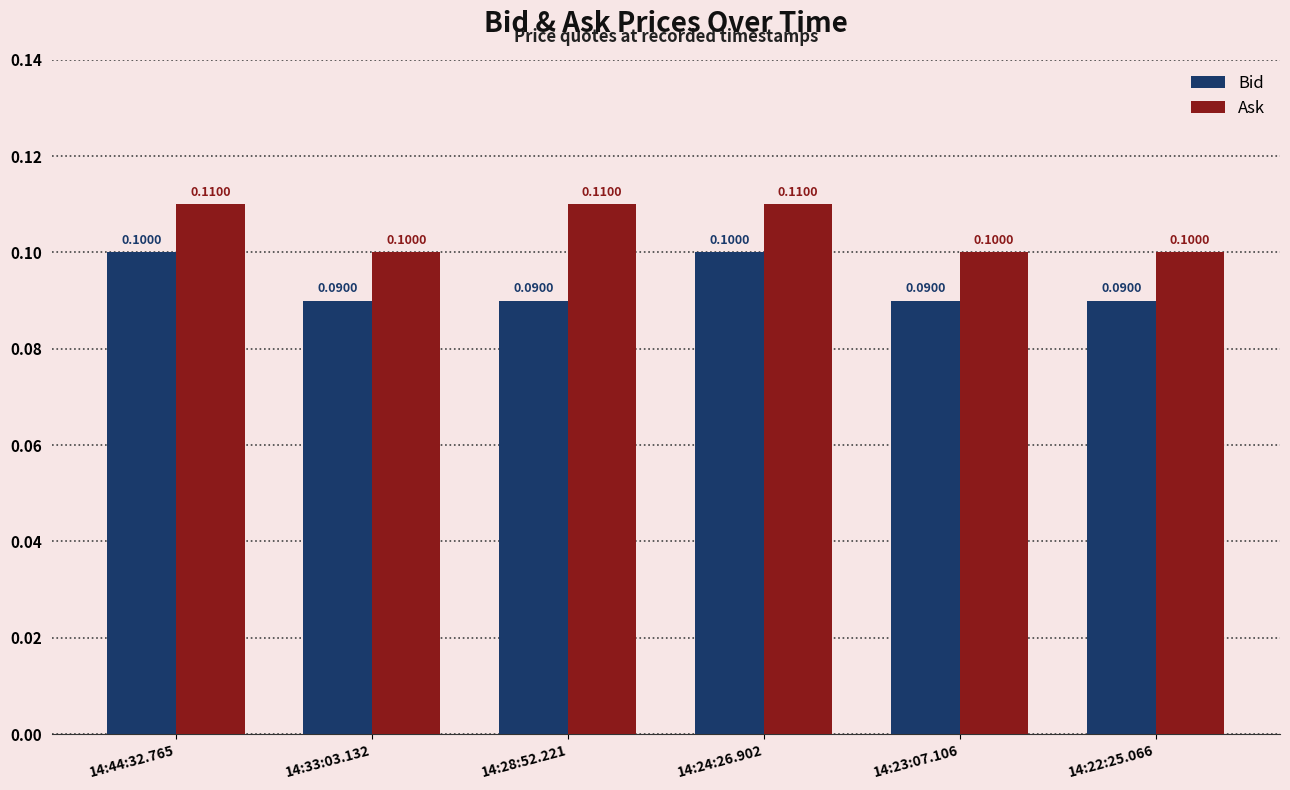

Reading left to right, transcribe all the data shown in this chart.

Bid: 14:44:32.765=0.1	14:33:03.132=0.1	14:28:52.221=0.1	14:24:26.902=0.1	14:23:07.106=0.1	14:22:25.066=0.1
Ask: 14:44:32.765=0.1	14:33:03.132=0.1	14:28:52.221=0.1	14:24:26.902=0.1	14:23:07.106=0.1	14:22:25.066=0.1